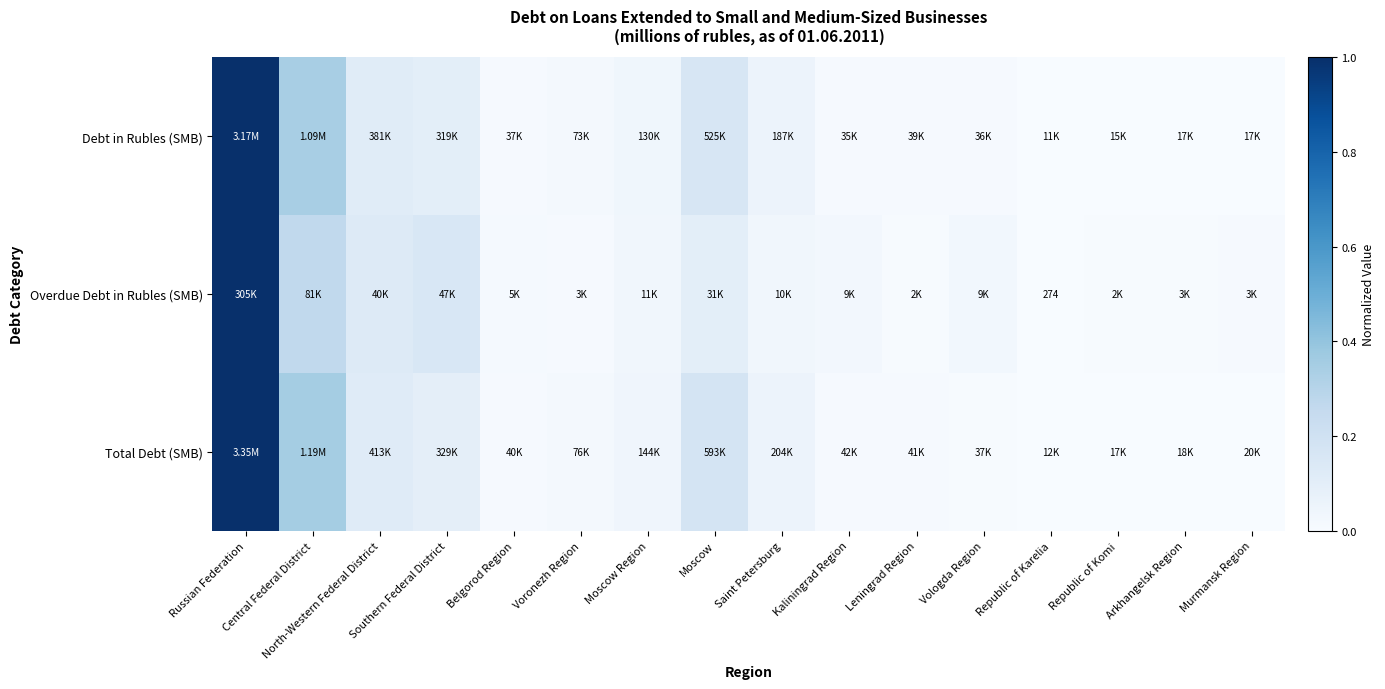

True or false: Overdue Debt in Rubles (SMB) has a value of 0.0 at Moscow Region.

False